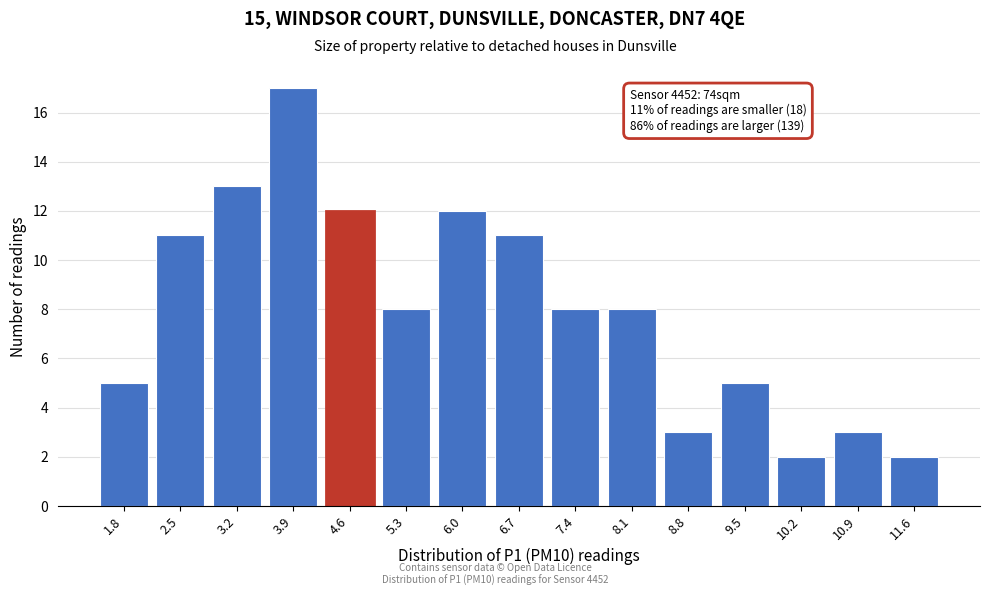

Reading left to right, what are all the values shown in this chart?

5	11	13	17	12	8	12	11	8	8	3	5	2	3	2